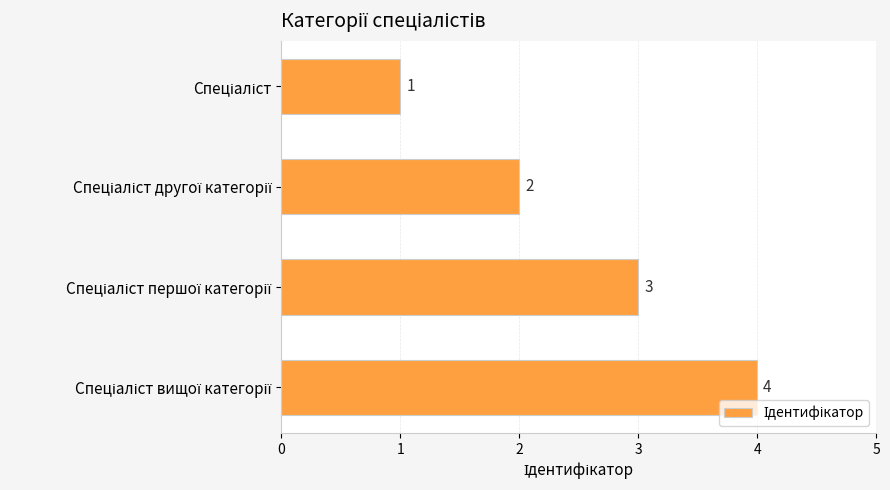

What is the difference between the maximum and minimum values?

3